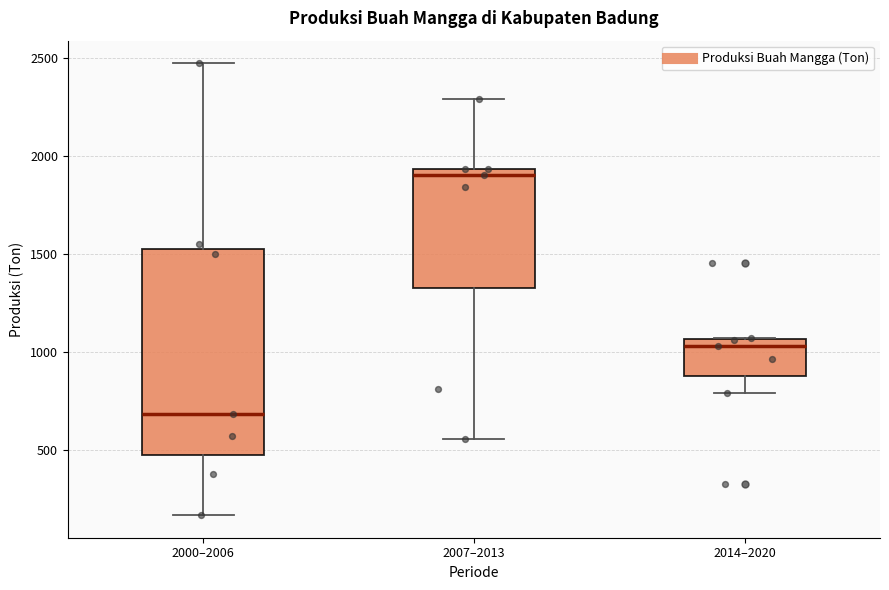

Which box is the tallest, from its lower edge to its upper edge?

2000–2006